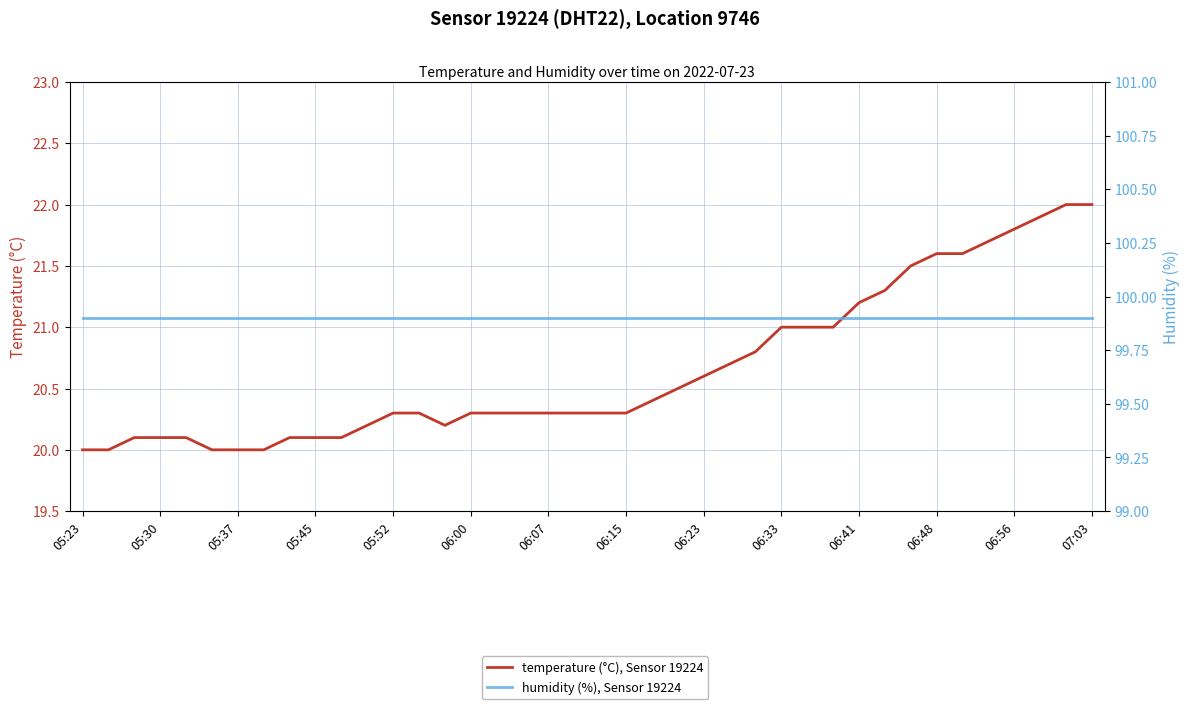

True or false: temperature (°C), Sensor 19224 has a value of 26.5 at 20.

False